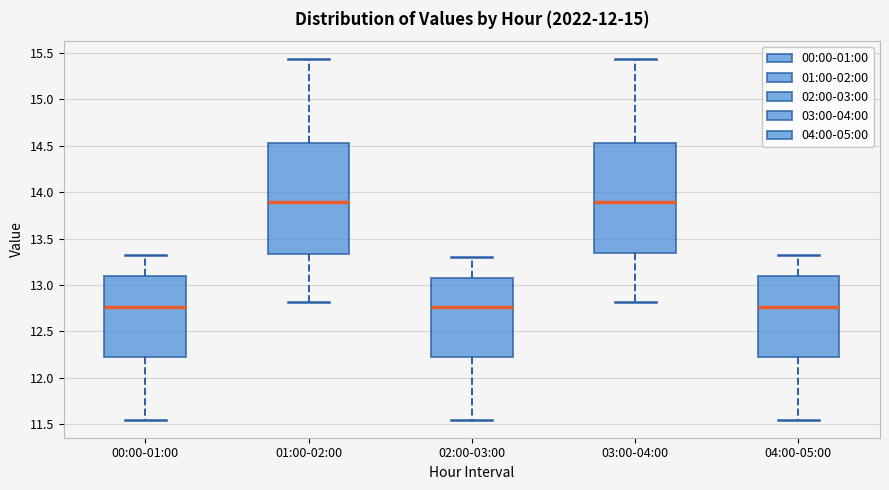

Reading left to right, read every box against the y-axis: the position of its median line, the range the box covers, and the ends of its whiskers. The values are not printed on the chart, so give them approximately, as read against the axis.

00:00-01:00: median 12.75, box 12.25 to 13.10, whiskers 11.55 to 13.30
01:00-02:00: median 13.90, box 13.35 to 14.55, whiskers 12.80 to 15.45
02:00-03:00: median 12.75, box 12.25 to 13.05, whiskers 11.55 to 13.30
03:00-04:00: median 13.90, box 13.35 to 14.55, whiskers 12.80 to 15.45
04:00-05:00: median 12.75, box 12.25 to 13.10, whiskers 11.55 to 13.30